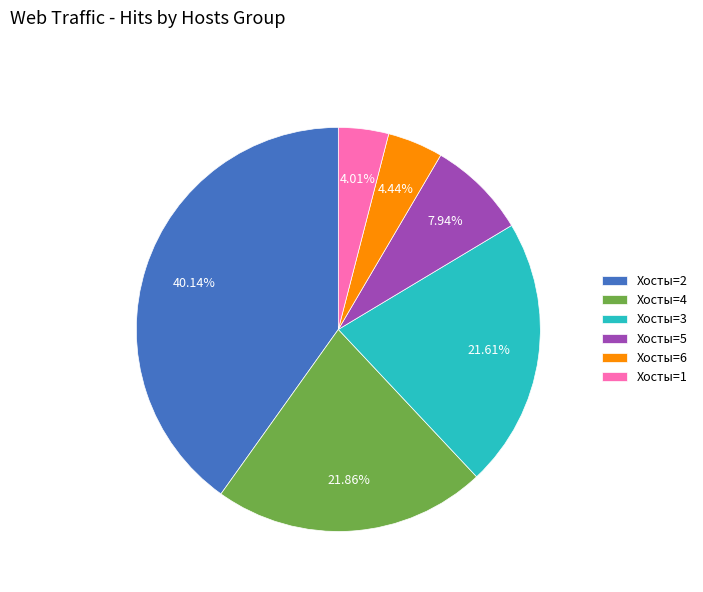

Is Хосты=3 the majority of the pie?

No